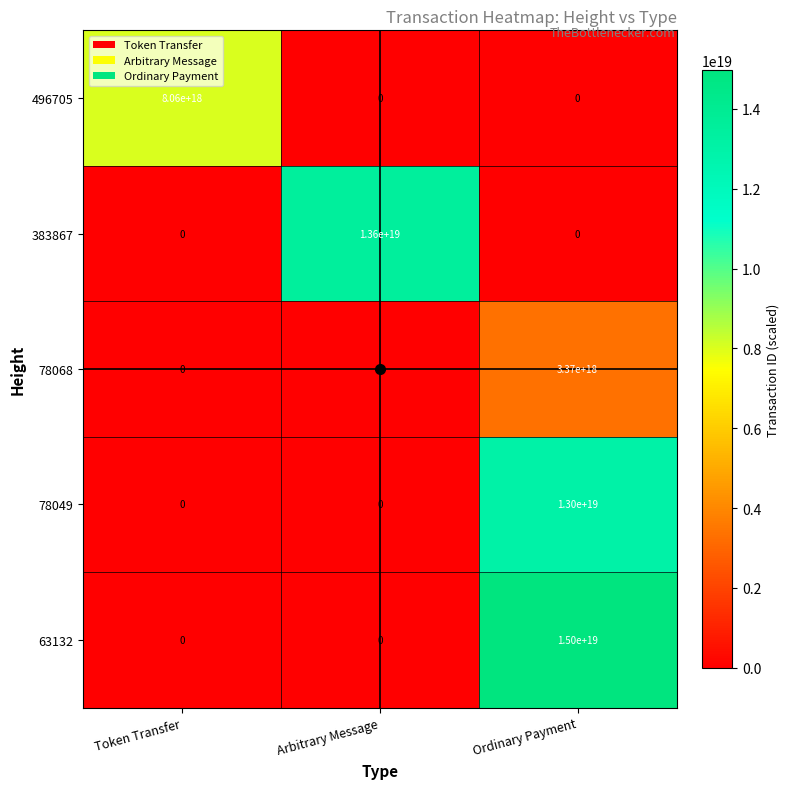

Which category has the highest value across all series?

Ordinary Payment